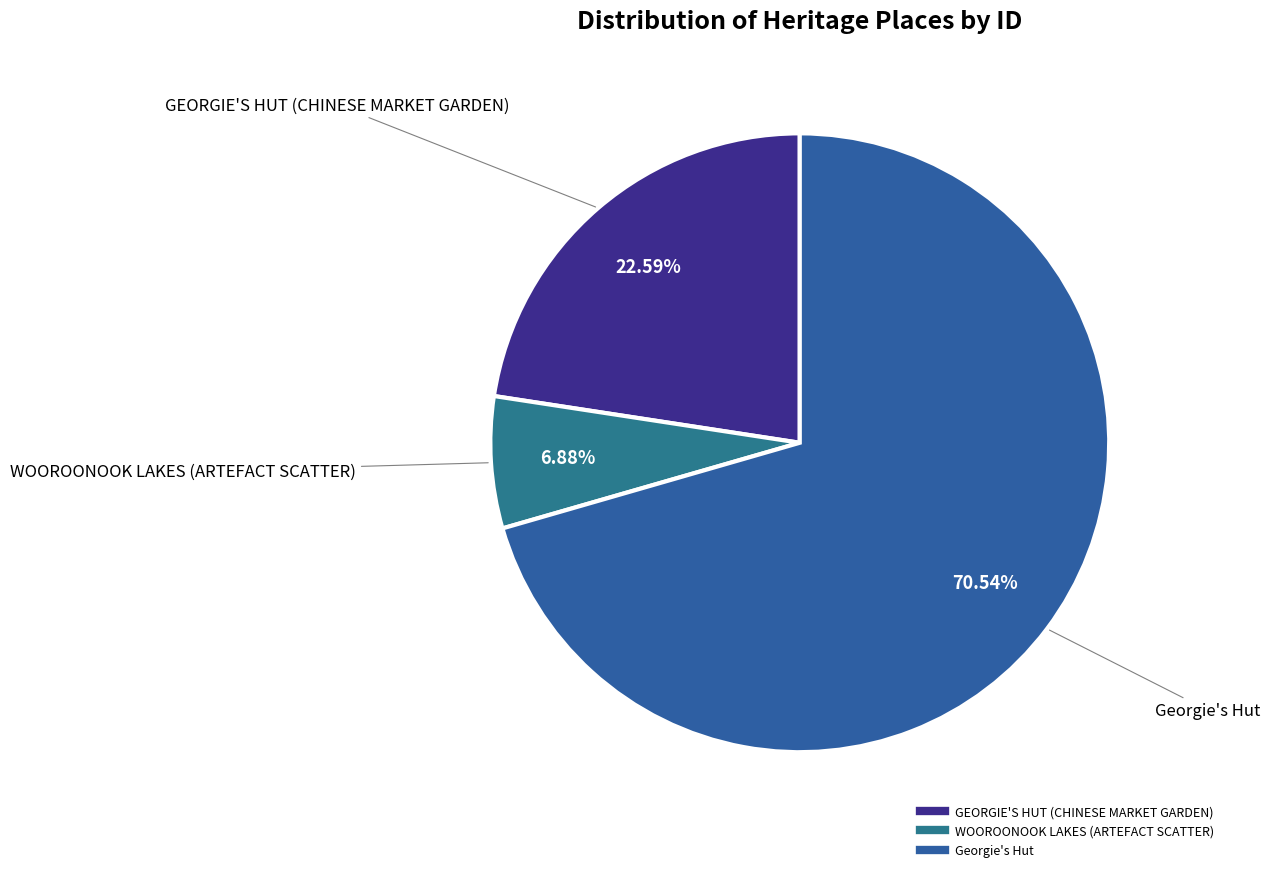

Does Georgie's Hut represent more than half of the total?

Yes